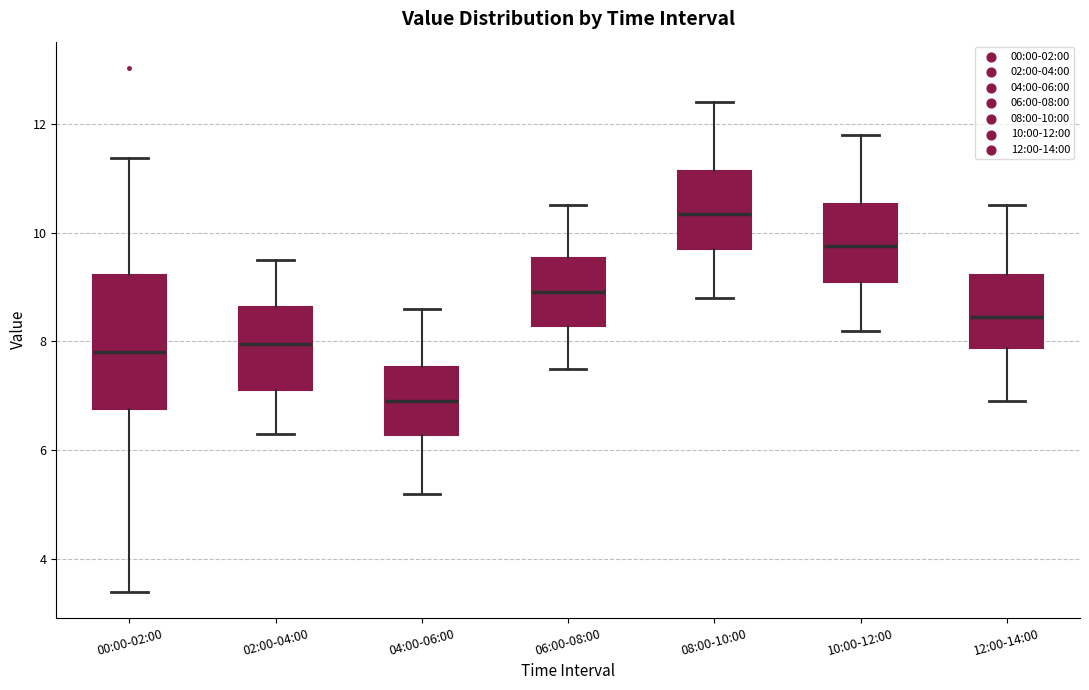

Reading left to right, read every box against the y-axis: the position of its median line, the range the box covers, and the ends of its whiskers. The values are not printed on the chart, so give them approximately, as read against the axis.

00:00-02:00: median 7.8, box 6.8 to 9.2, whiskers 3.4 to 11.4
02:00-04:00: median 8.0, box 7.2 to 8.6, whiskers 6.4 to 9.6
04:00-06:00: median 7.0, box 6.2 to 7.6, whiskers 5.2 to 8.6
06:00-08:00: median 9.0, box 8.2 to 9.6, whiskers 7.6 to 10.6
08:00-10:00: median 10.4, box 9.8 to 11.2, whiskers 8.8 to 12.4
10:00-12:00: median 9.8, box 9.2 to 10.6, whiskers 8.2 to 11.8
12:00-14:00: median 8.4, box 7.8 to 9.2, whiskers 7.0 to 10.6